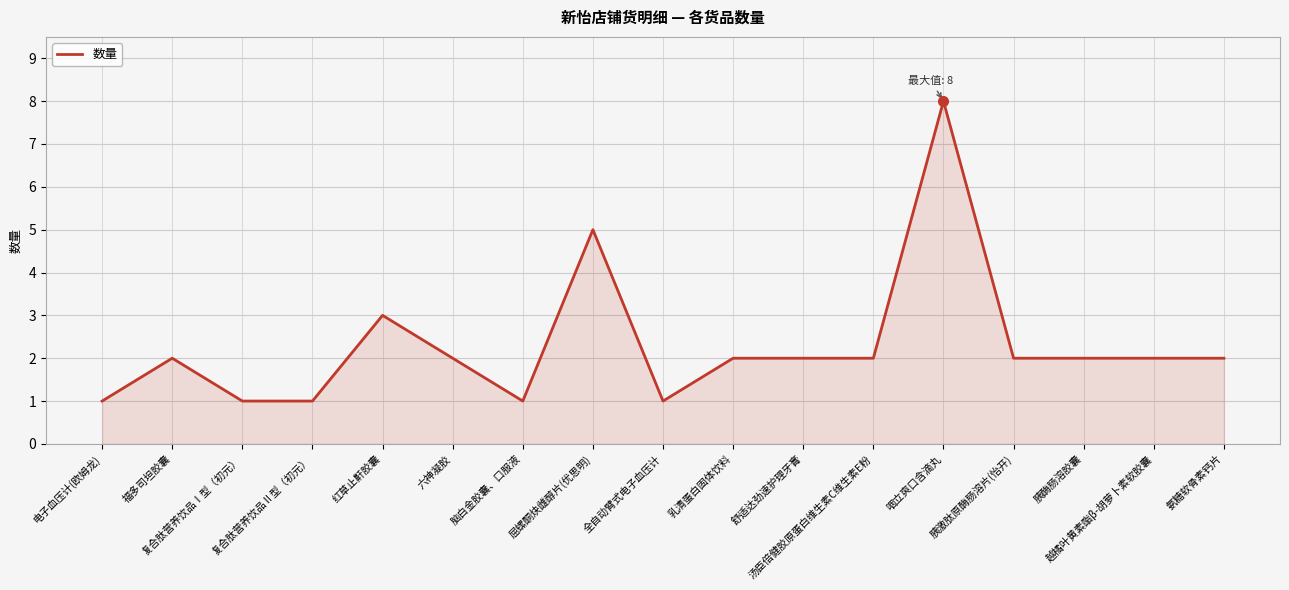

What is the difference between the maximum and minimum values?

7